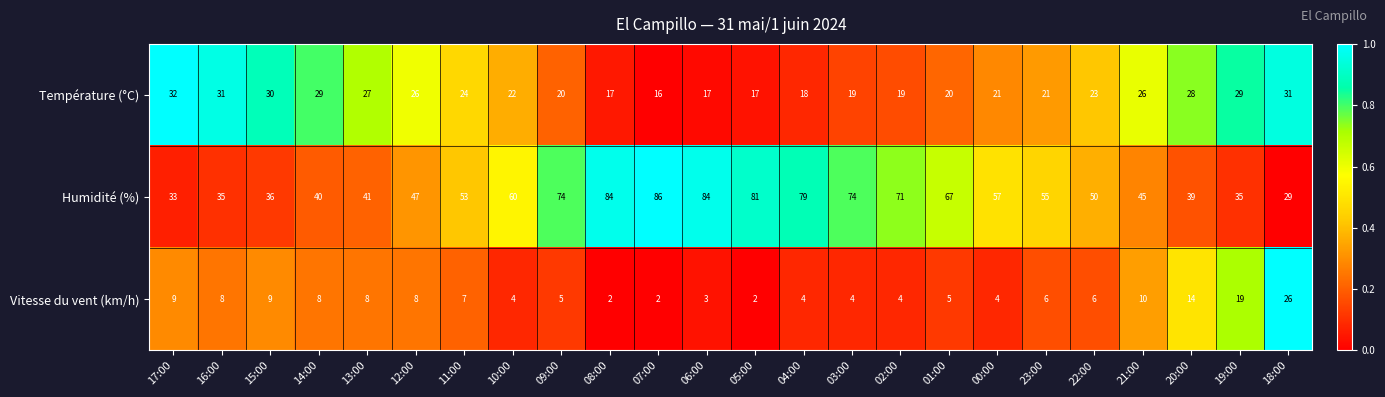

Which series has the largest range (max minus min)?

Humidité (%)